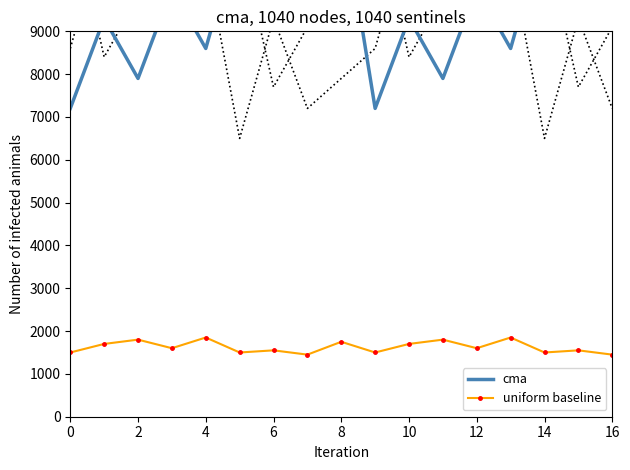

The value of uniform baseline at 10 is 2332. True or false?

False